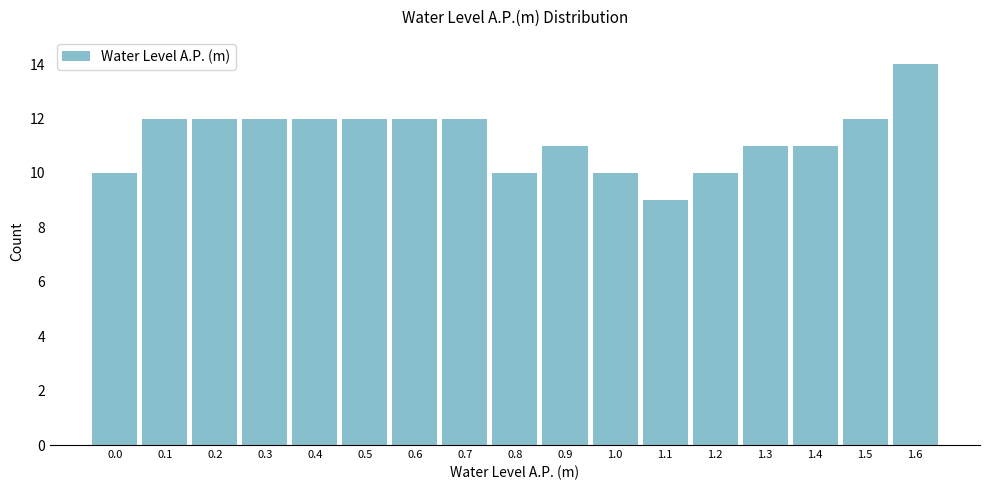

Reading left to right, extract all data points from this chart.

10	12	12	12	12	12	12	12	10	11	10	9	10	11	11	12	14